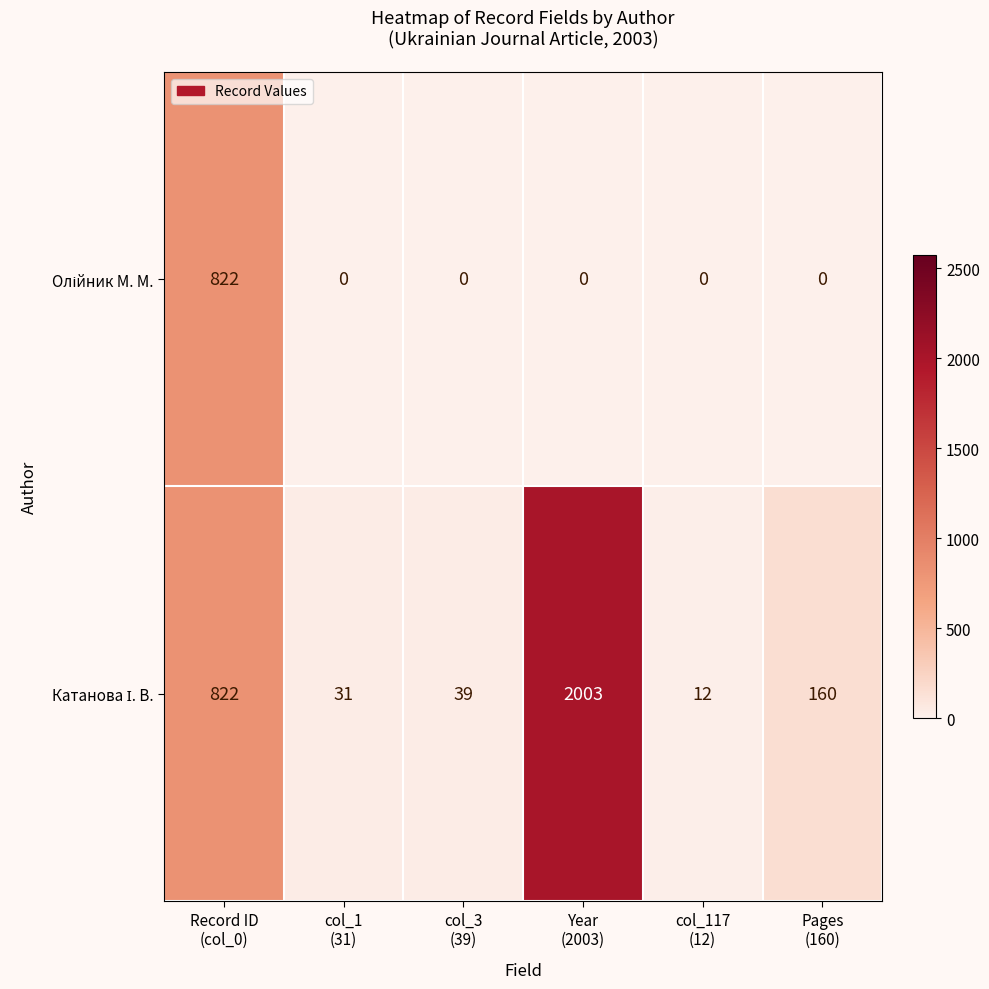

What is the greatest value displayed?

2003